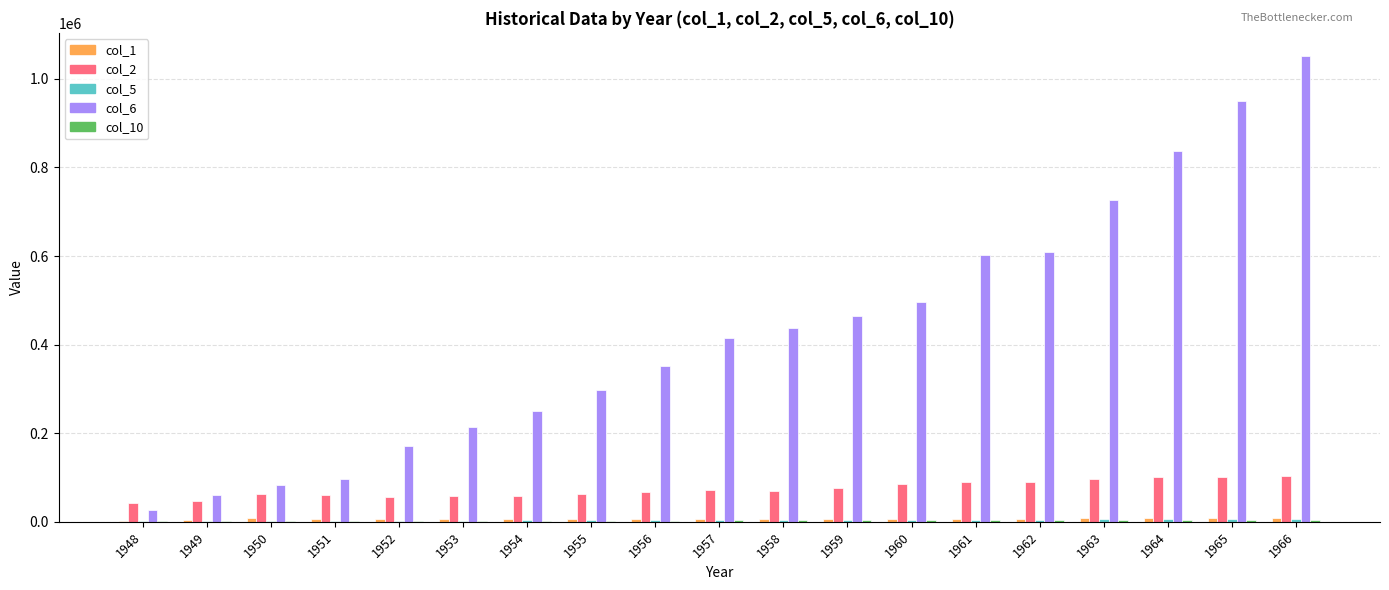

What is the maximum value shown in the chart?

1051378